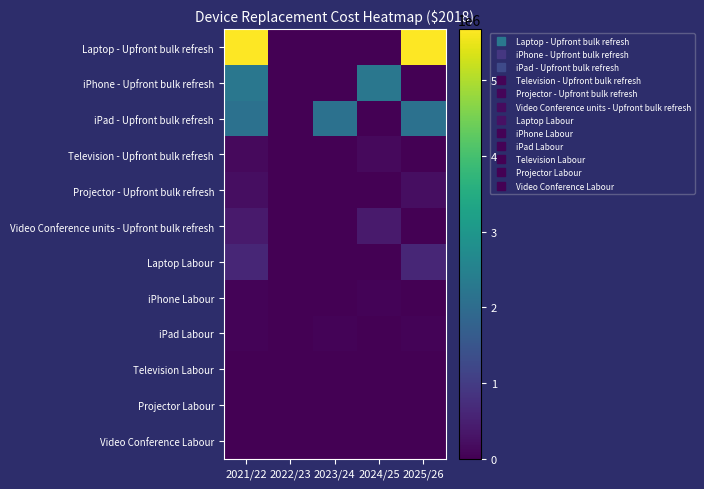

At how many categories does at least one series exceed 3886351?

2